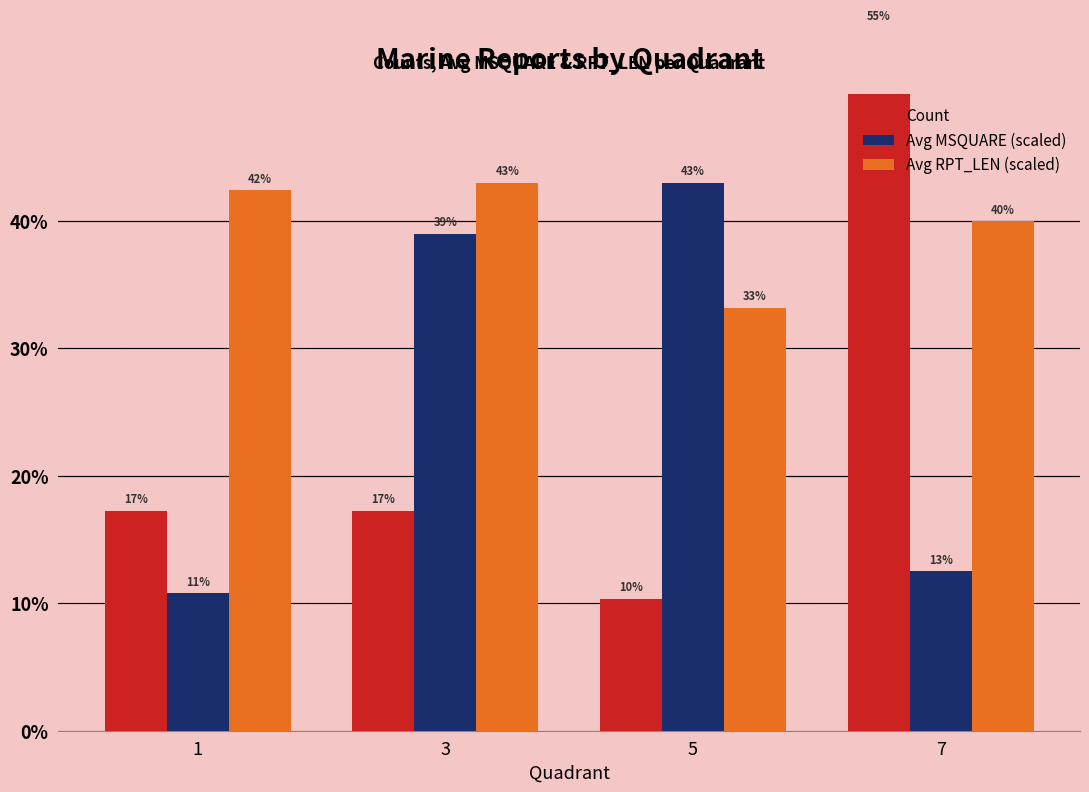

Are the bars horizontal?

No